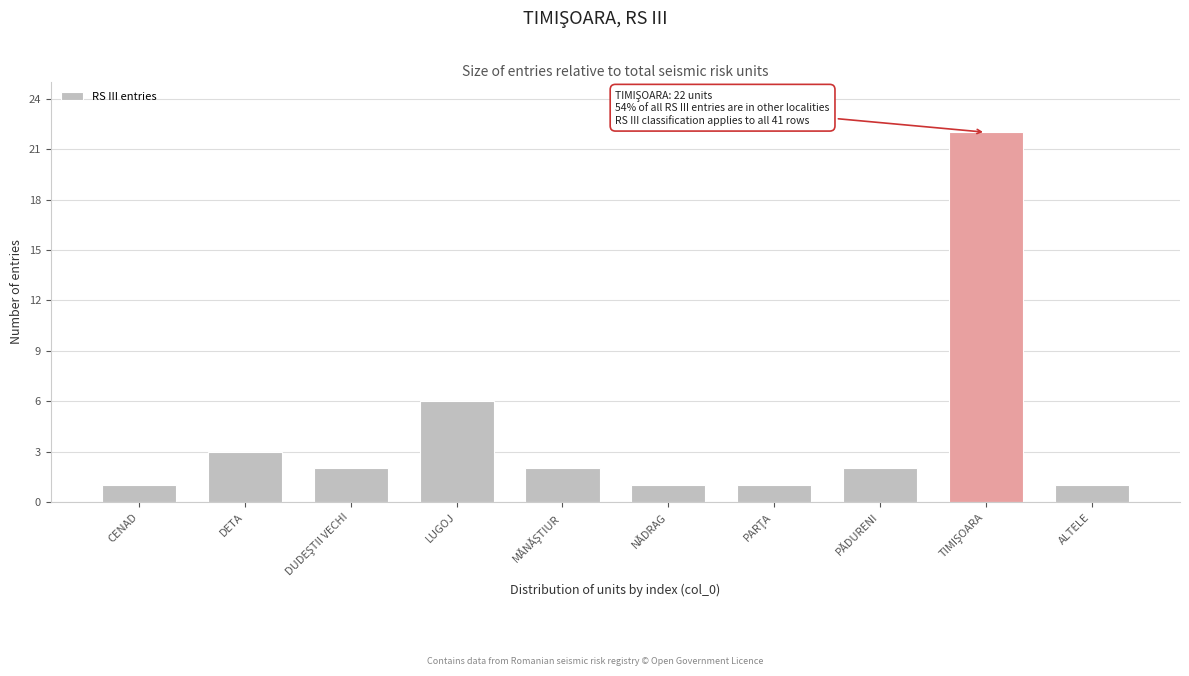

Reading left to right, extract all data points from this chart.

1	3	2	6	2	1	1	2	22	1